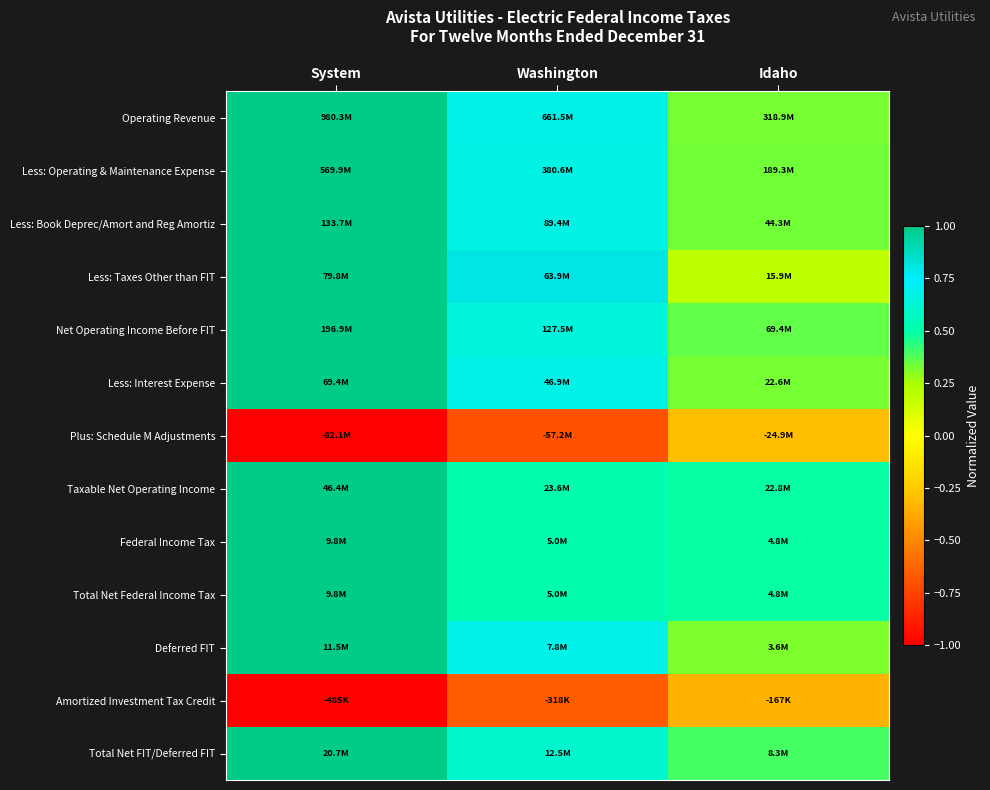

Reading left to right, extract all data points from this chart.

Operating Revenue: System=1.0	Washington=0.7	Idaho=0.3
Less: Operating & Maintenance Expense: System=1.0	Washington=0.7	Idaho=0.3
Less: Book Deprec/Amort and Reg Amortiz: System=1.0	Washington=0.7	Idaho=0.3
Less: Taxes Other than FIT: System=1.0	Washington=0.8	Idaho=0.2
Net Operating Income Before FIT: System=1.0	Washington=0.6	Idaho=0.4
Less: Interest Expense: System=1.0	Washington=0.7	Idaho=0.3
Plus: Schedule M Adjustments: System=-1.0	Washington=-0.7	Idaho=-0.3
Taxable Net Operating Income: System=1.0	Washington=0.5	Idaho=0.5
Federal Income Tax: System=1.0	Washington=0.5	Idaho=0.5
Total Net Federal Income Tax: System=1.0	Washington=0.5	Idaho=0.5
Deferred FIT: System=1.0	Washington=0.7	Idaho=0.3
Amortized Investment Tax Credit: System=-1.0	Washington=-0.7	Idaho=-0.3
Total Net FIT/Deferred FIT: System=1.0	Washington=0.6	Idaho=0.4